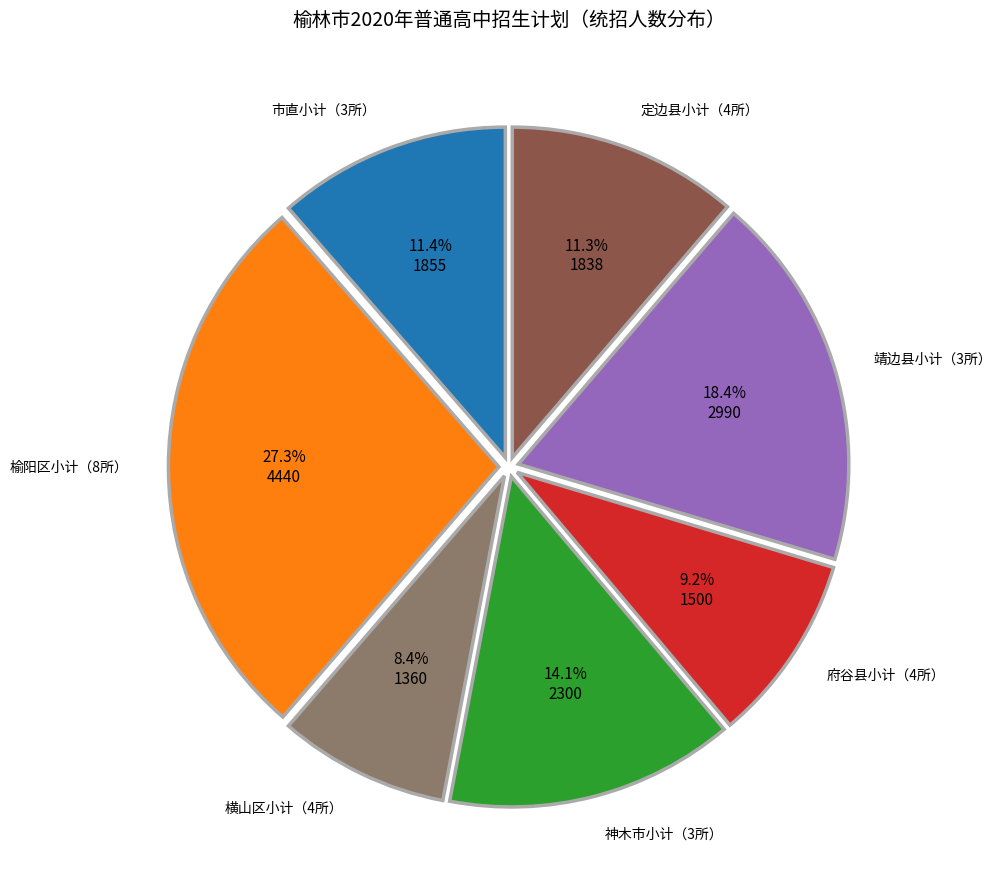

Which category has the biggest portion of the pie?

榆阳区小计（8所）